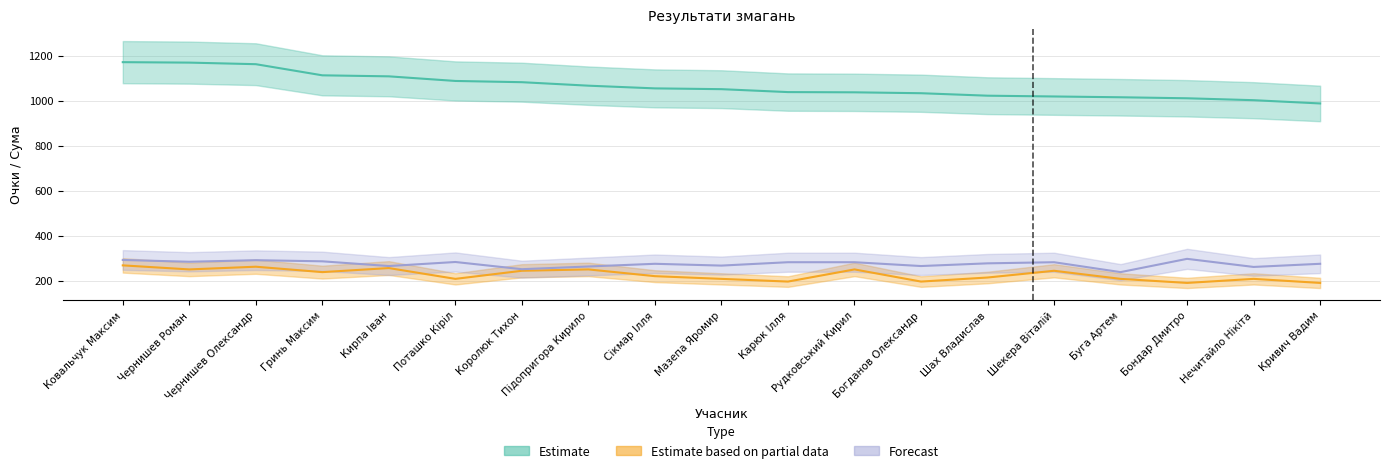

At how many categories does at least one series exceed 461?

19